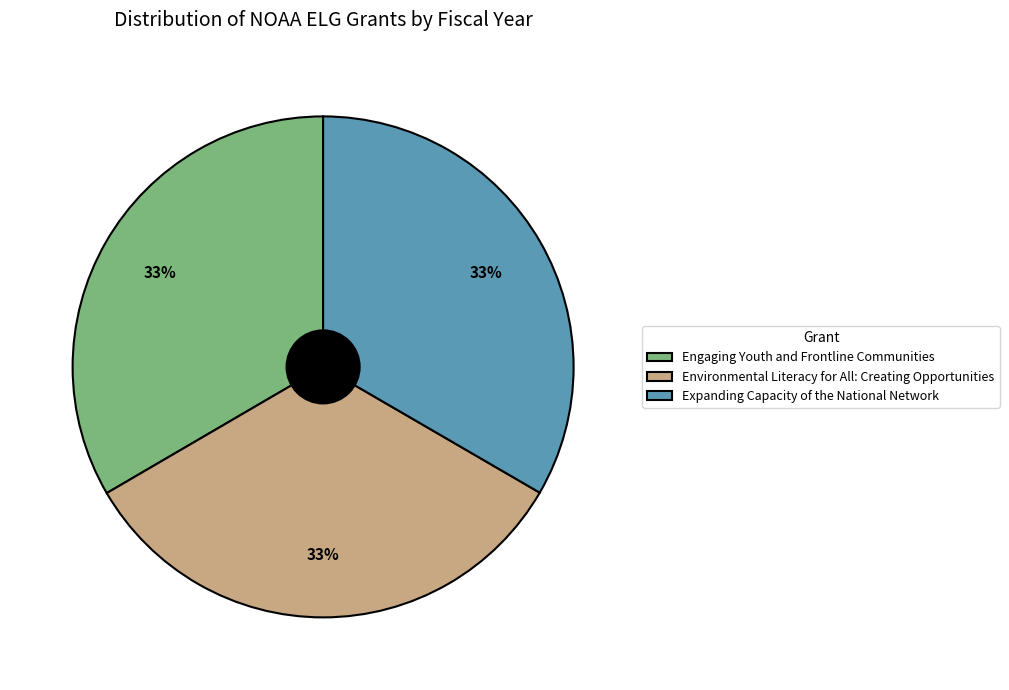

How many segments does this pie chart have?

3